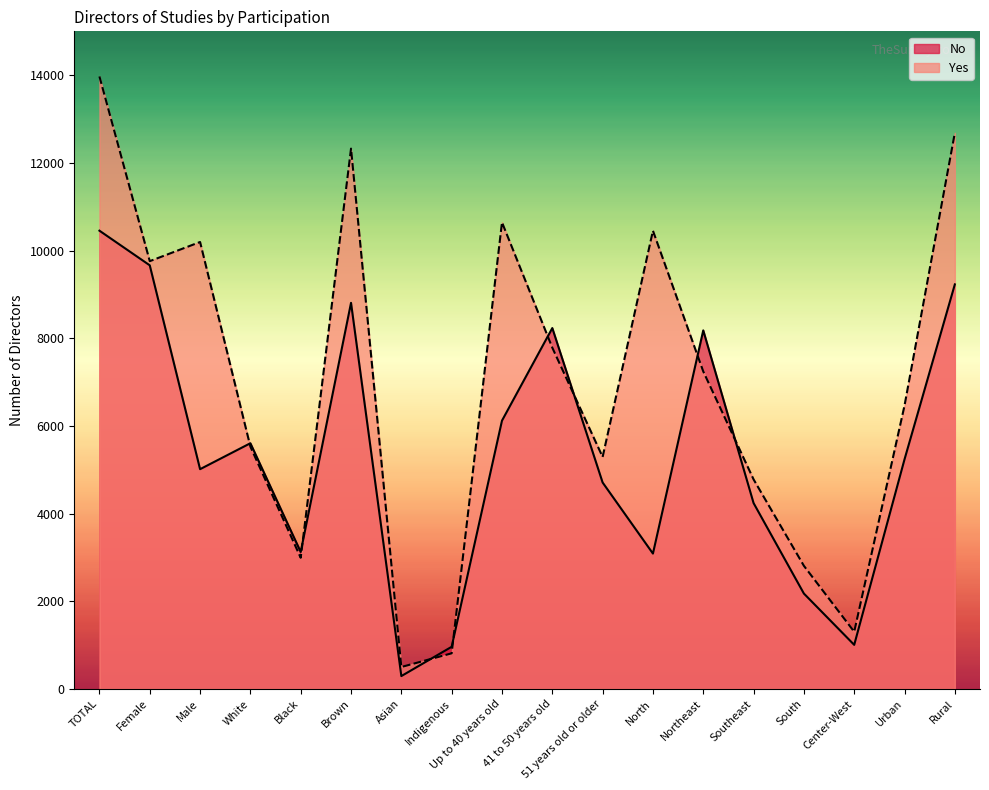

Which series changed the most between TOTAL and Asian?

Yes